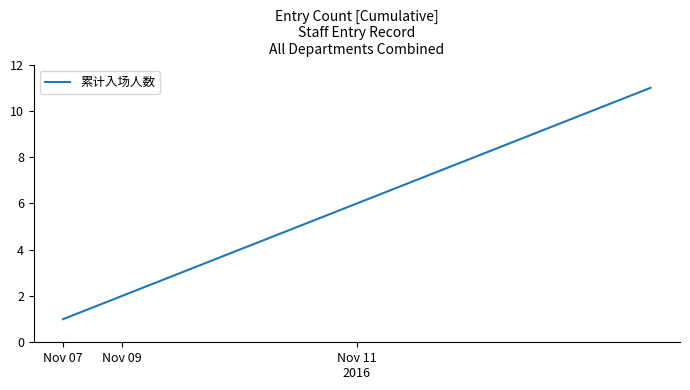

How many lines are shown in the chart?

1